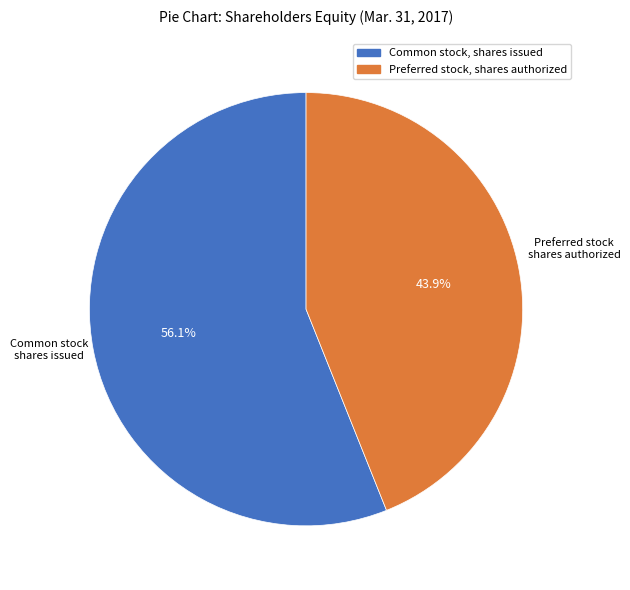

How many segments does this pie chart have?

2